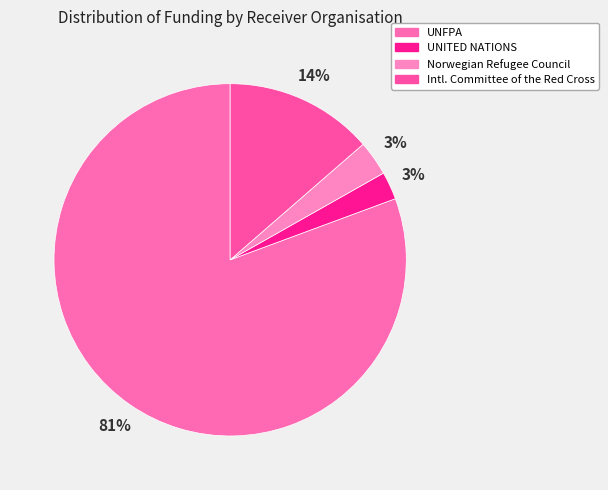

How many slices are in this pie chart?

4